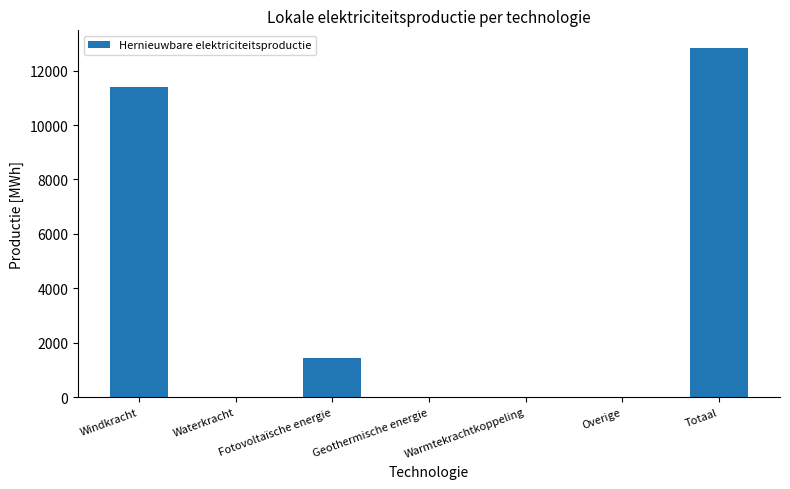

What is the greatest value displayed?

12838.3